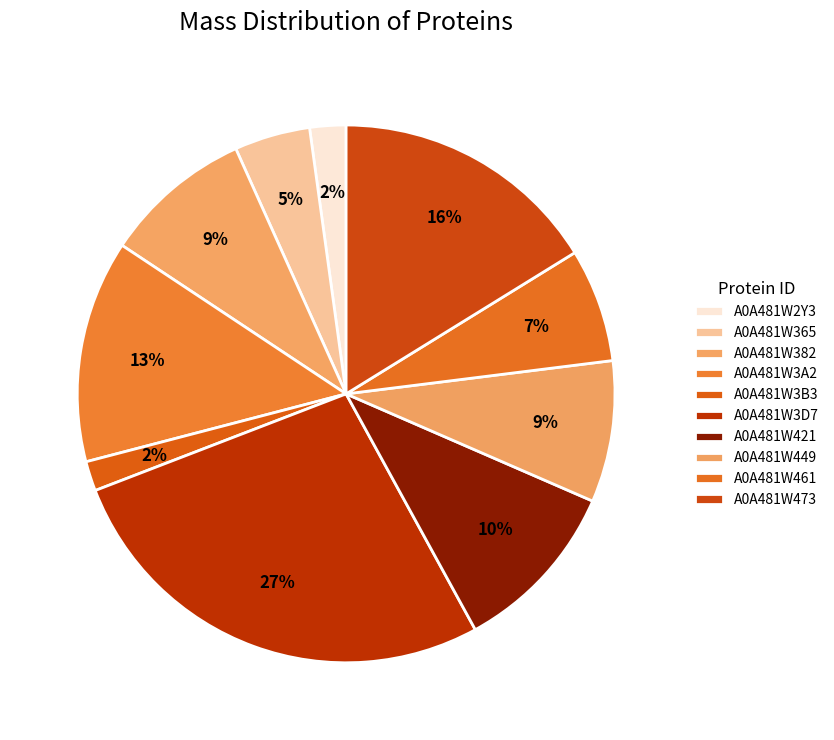

What is the change in value from A0A481W3B3 to A0A481W461?

+14413.1